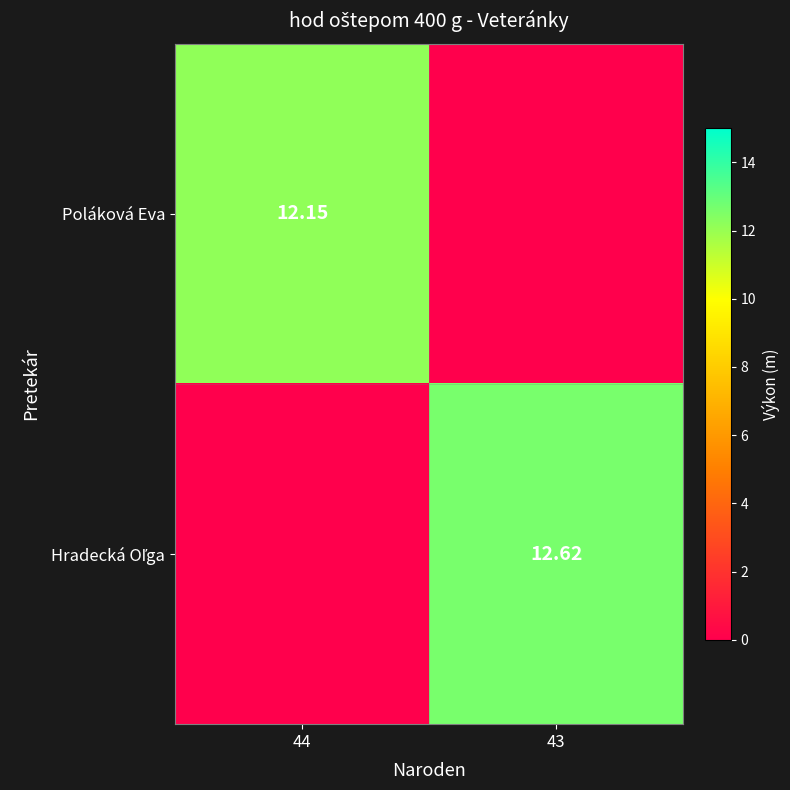

Which series has the largest range (max minus min)?

Hradecká Oľga